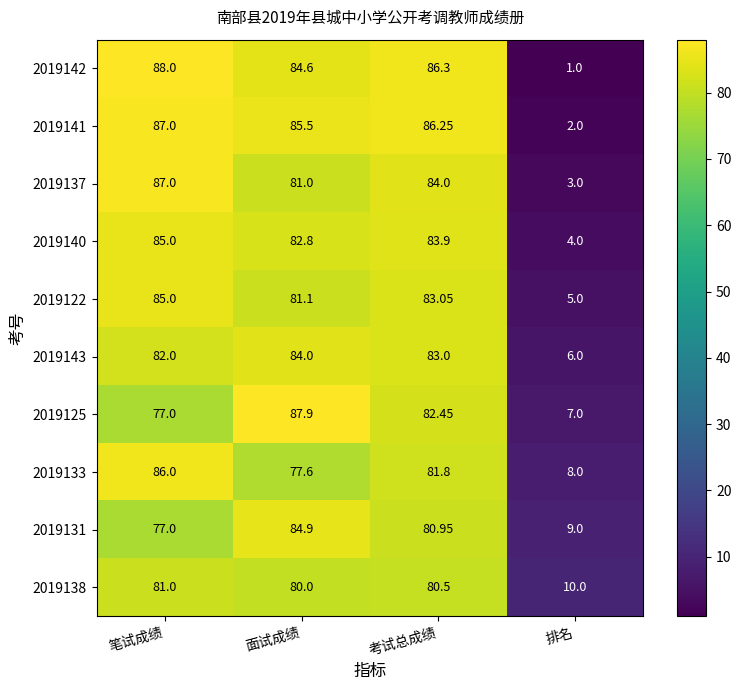

Count the number of categories in the chart.

4